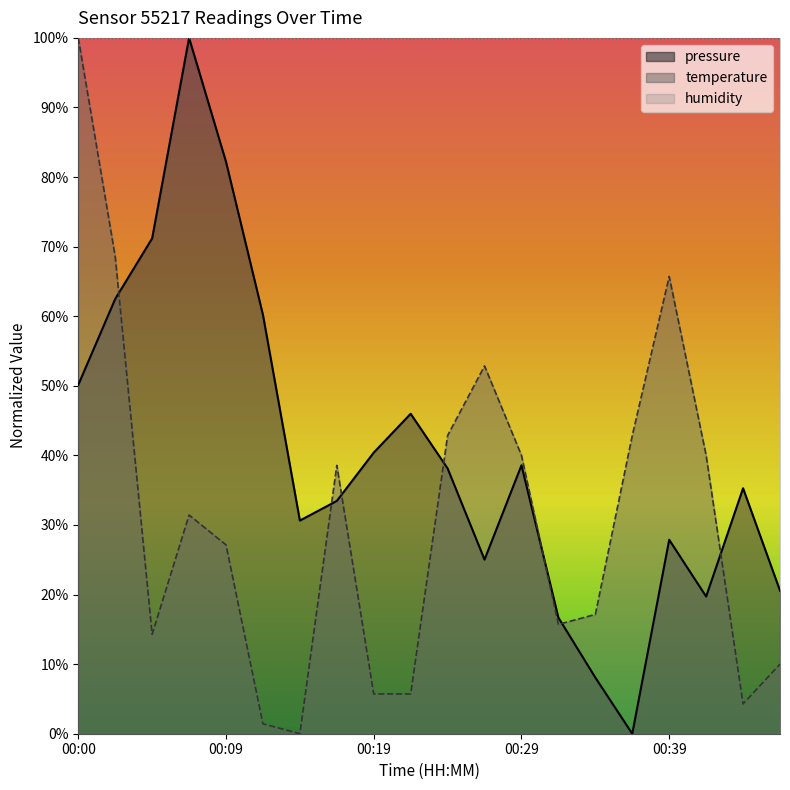

The value of pressure at 00:46 is 20.6. True or false?

True